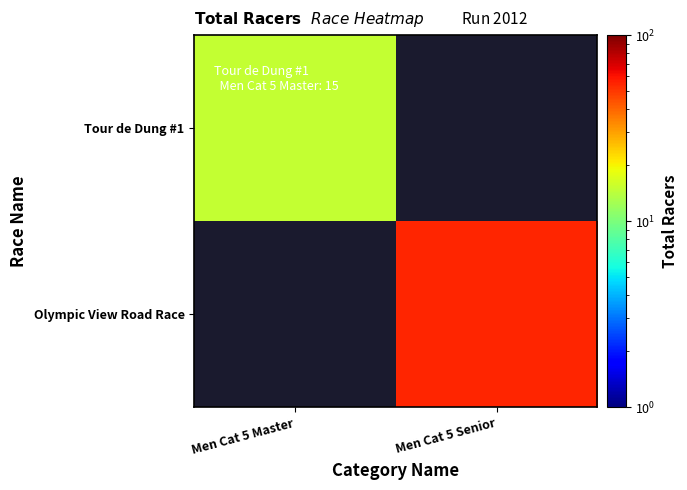

At how many categories does at least one series exceed 44?

1